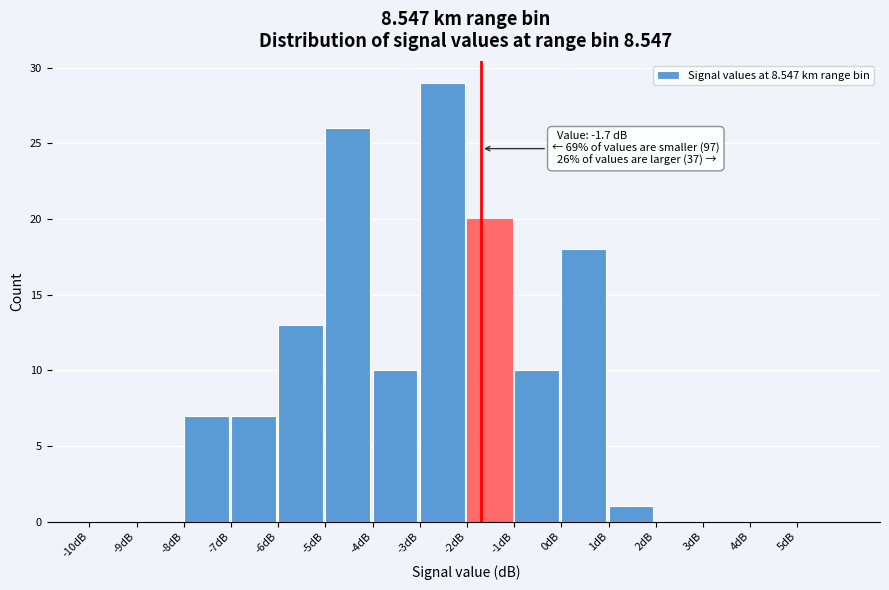

Over which range of the x-axis is the bar tallest?

-3 to -2